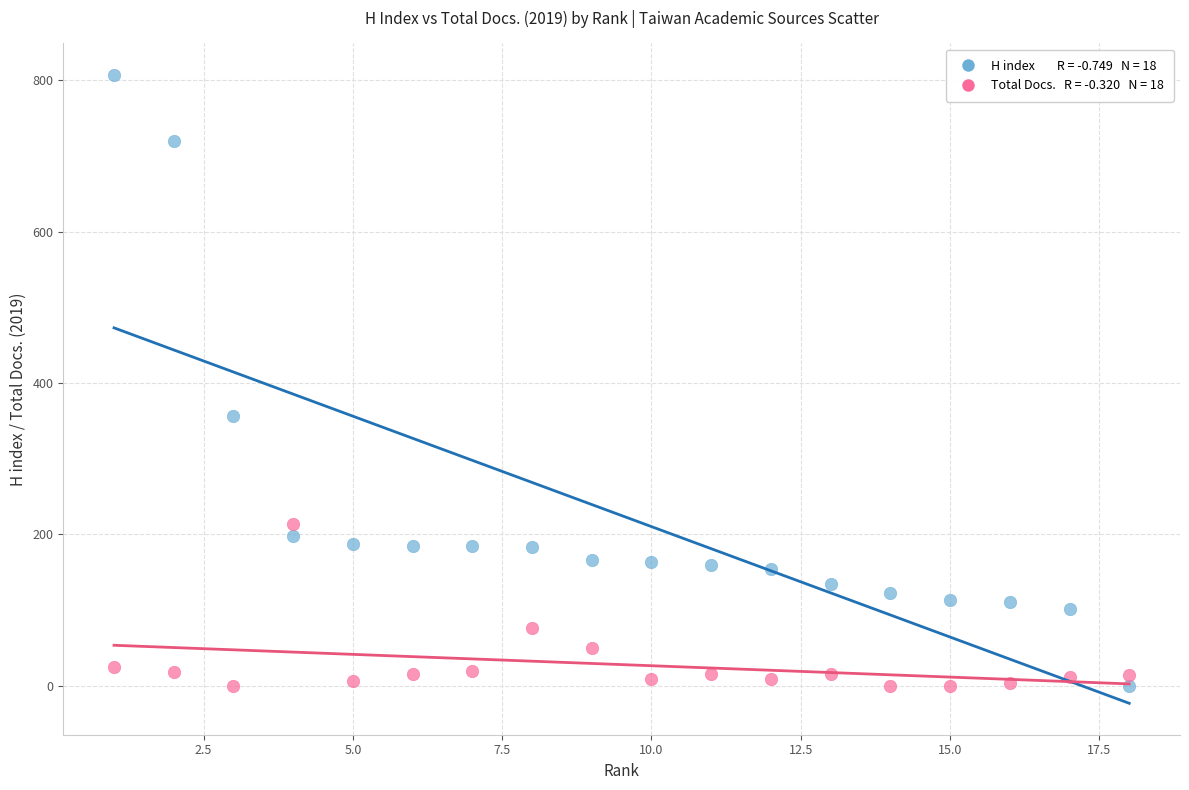

Across all data points, what is the range of Y values (max minus min)?

807